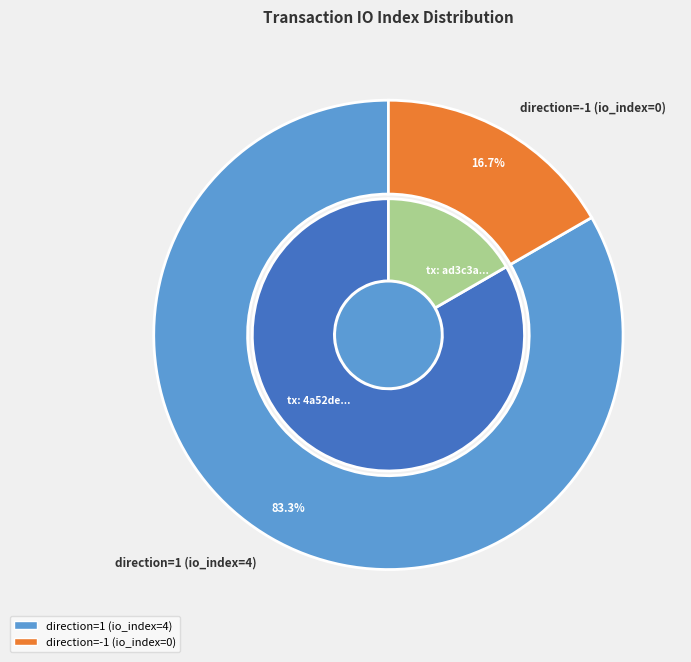

Rank the categories by value from lowest to highest.

direction=-1 (io_index=0), direction=1 (io_index=4)